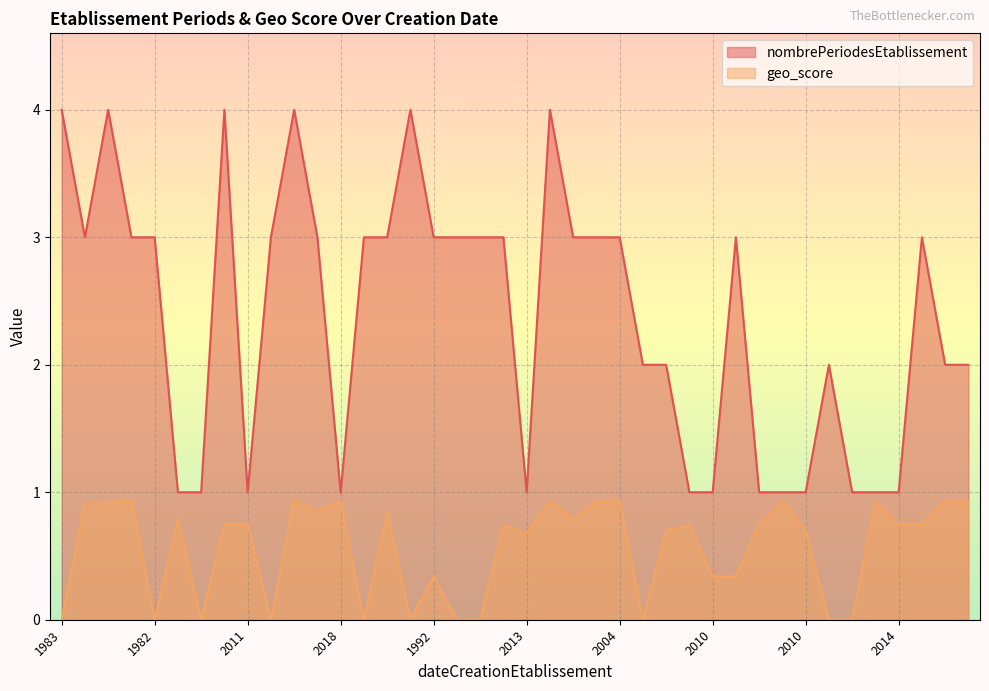

How many lines are shown in the chart?

2